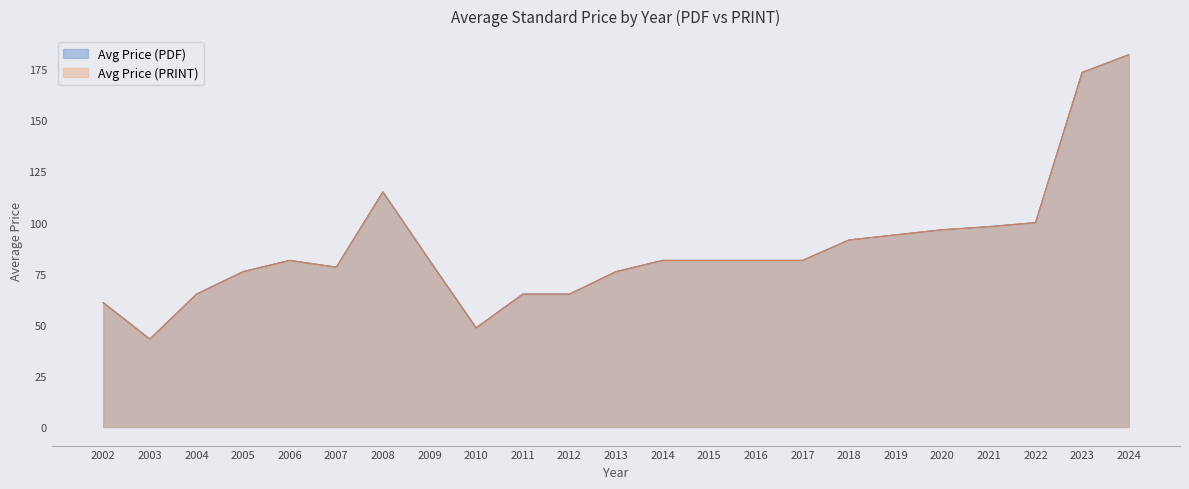

At which label does Avg Price (PDF) reach its minimum?

2003